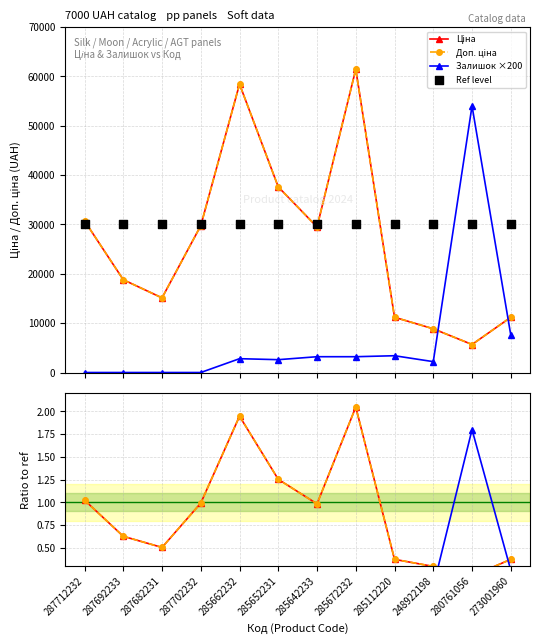

What is the total value across all series at 285642233?

58983.1